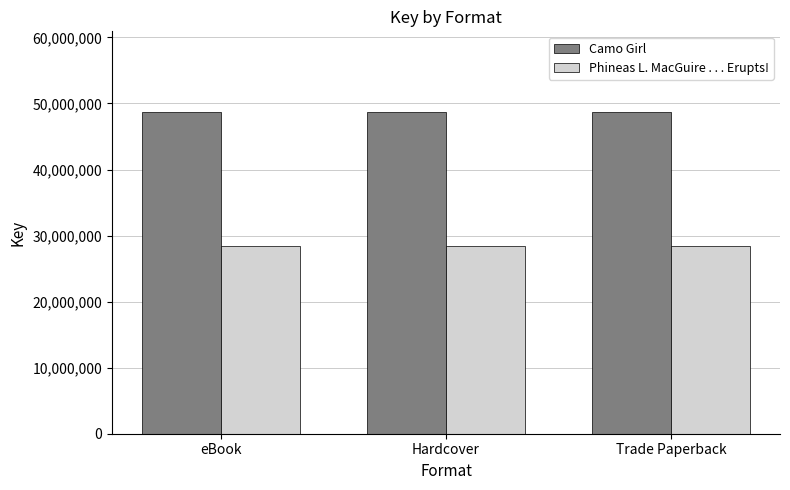

Rank the series at Hardcover from highest to lowest value.

Camo Girl, Phineas L. MacGuire . . . Erupts!